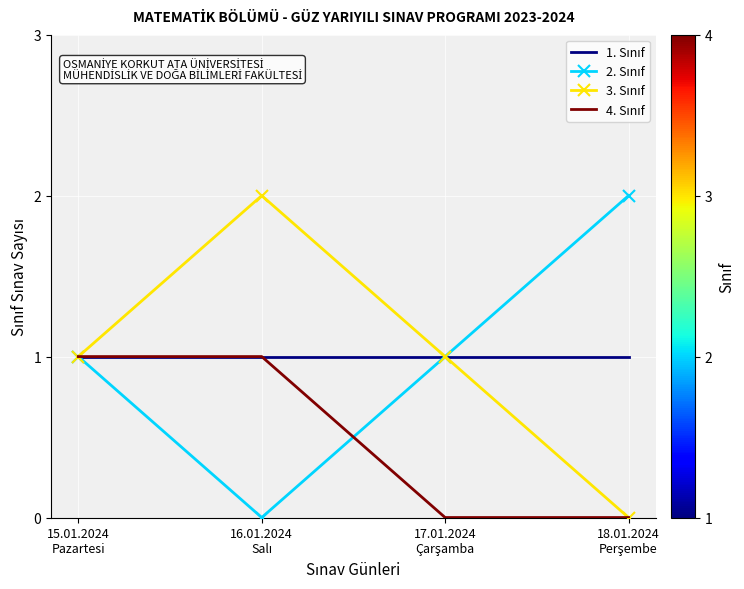

How many interior local peaks does the 3. Sınıf series have?

1